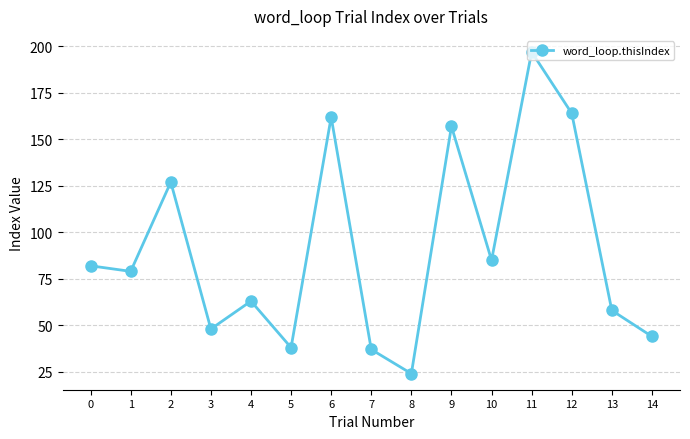

Reading left to right, what are all the values shown in this chart?

82	79	127	48	63	38	162	37	24	157	85	197	164	58	44